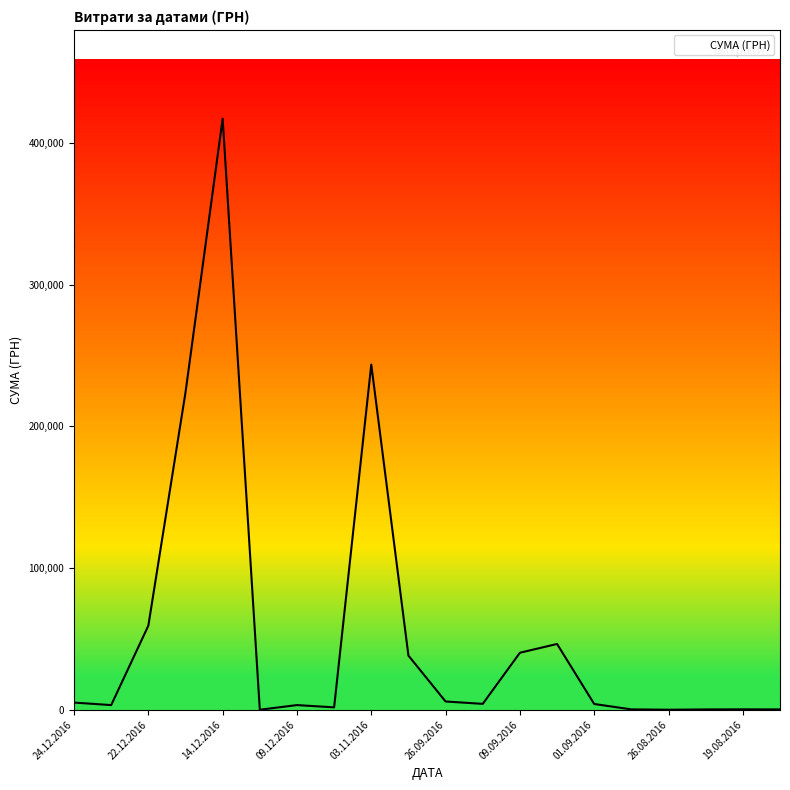

What is the greatest value displayed?

417130.3